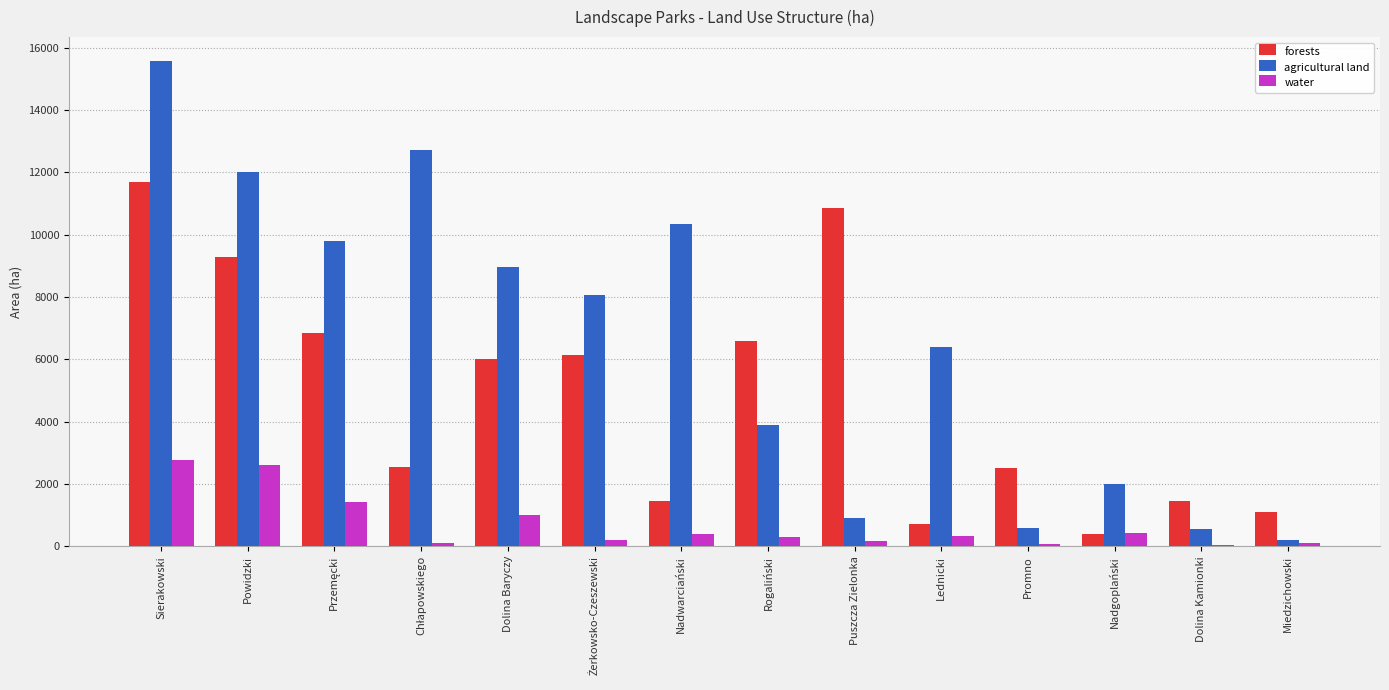

What is the total value across all series at Puszcza Zielonka?

11920.4